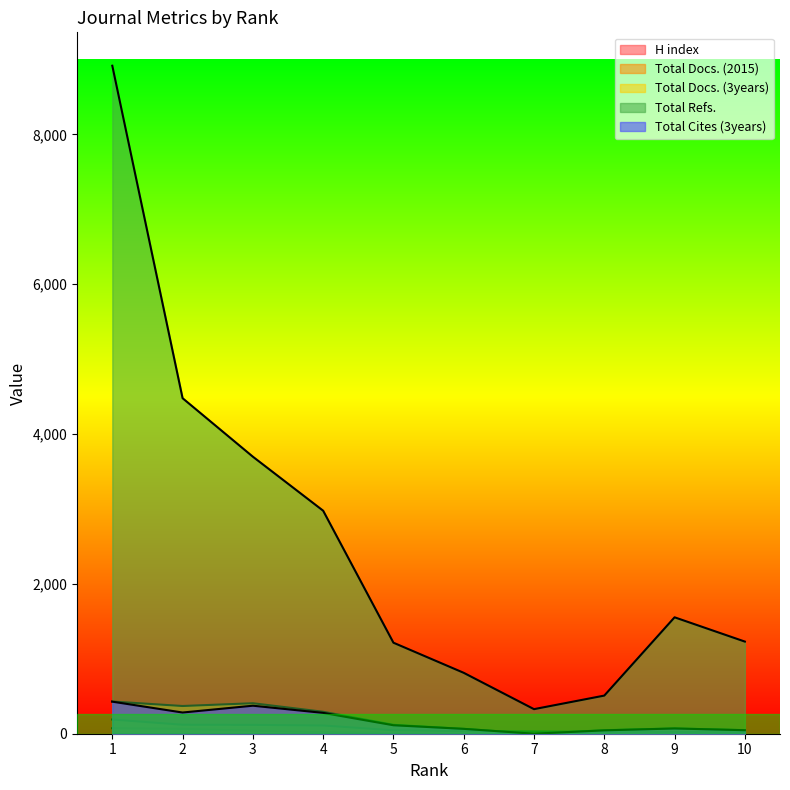

Which category has the highest value in the Total Docs. (2015) series?

1